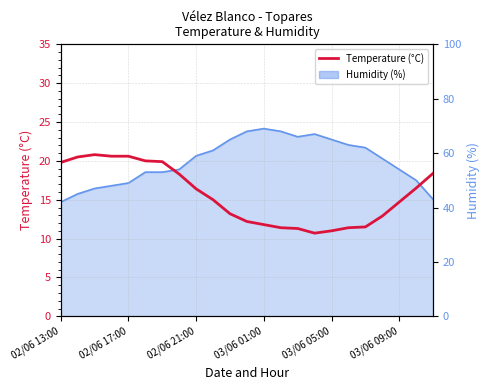

What is the minimum value shown in the chart?

10.7